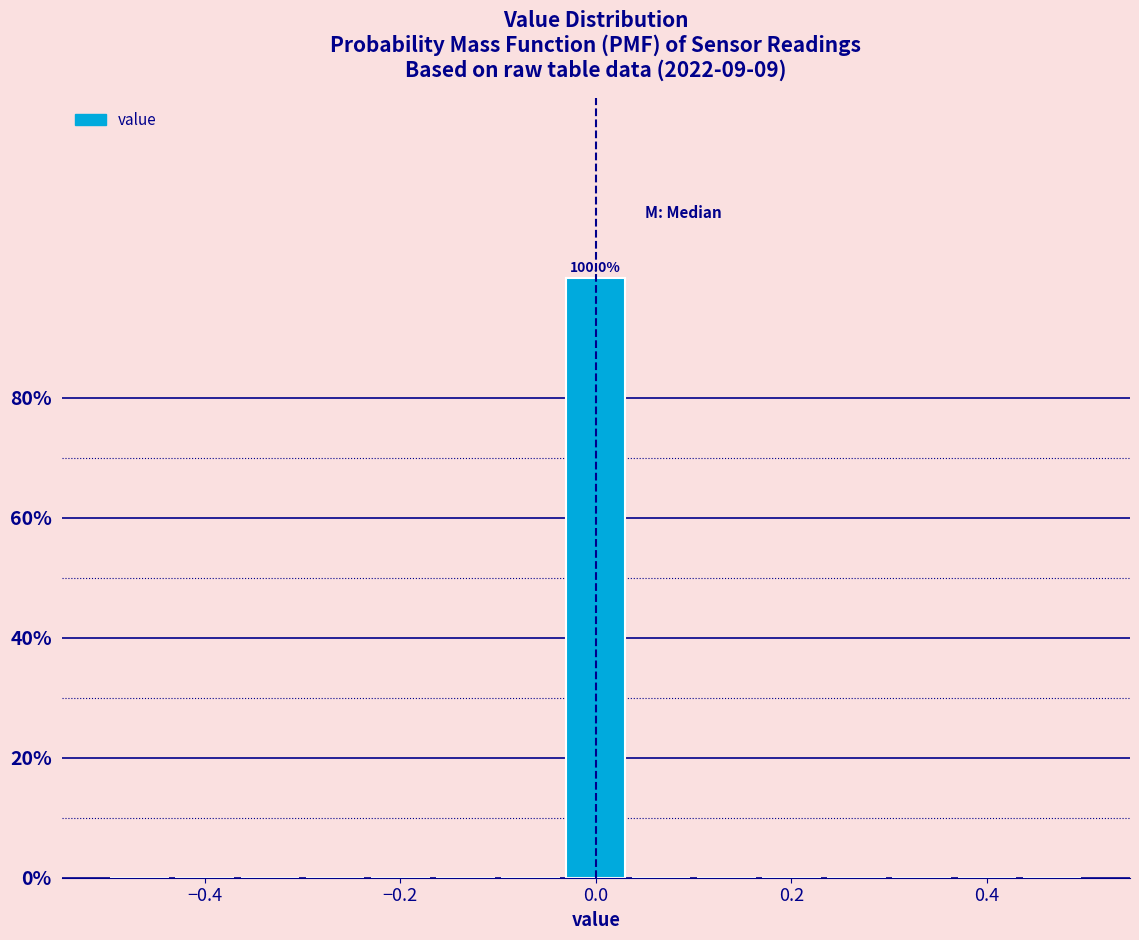

Read against the x-axis, roughly where is the centre of the tallest bar?

0.00